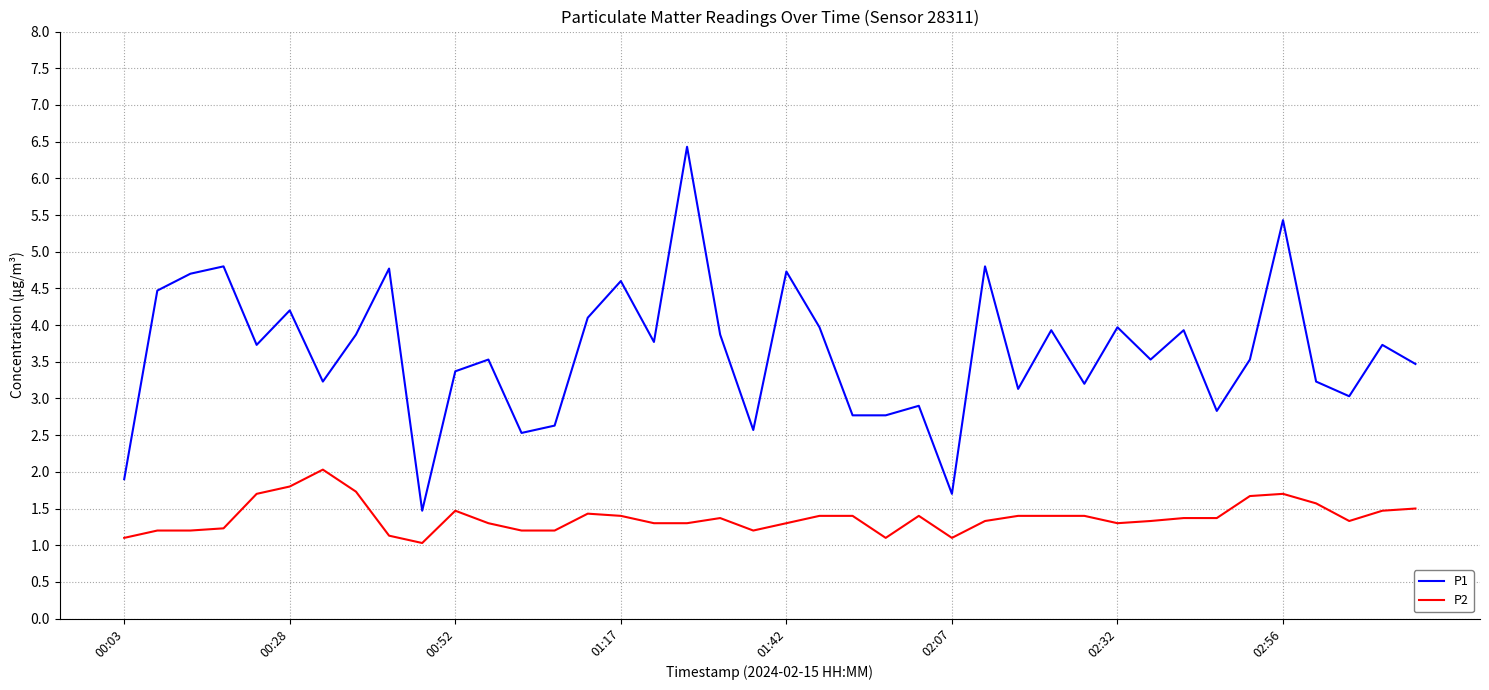

Which series has the largest total across all categories?

P1